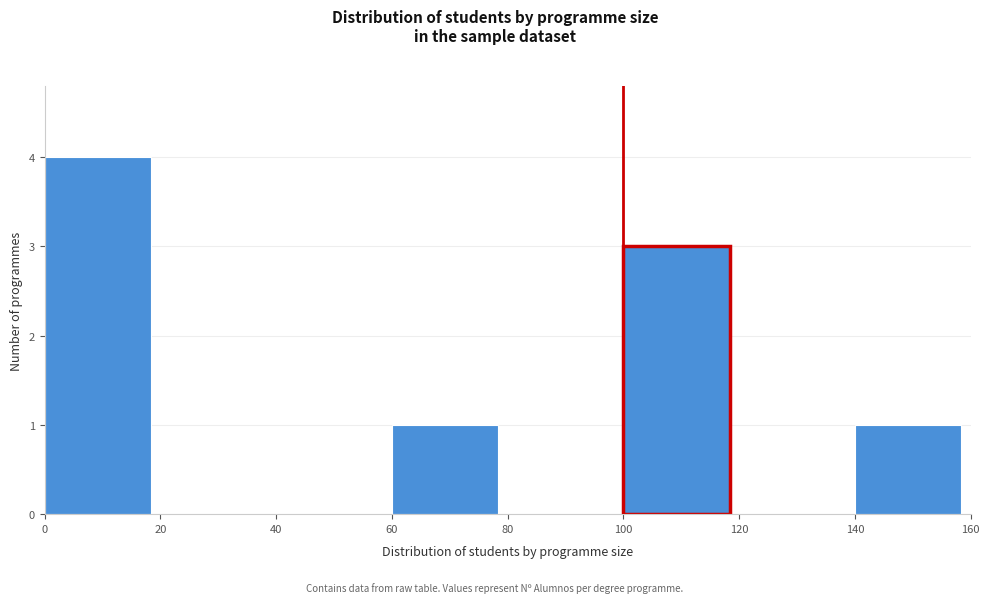

What is the height of the bar covering 60 to 80 on the x-axis? The values are not printed on the chart, so give them approximately, as read against the axis.

1